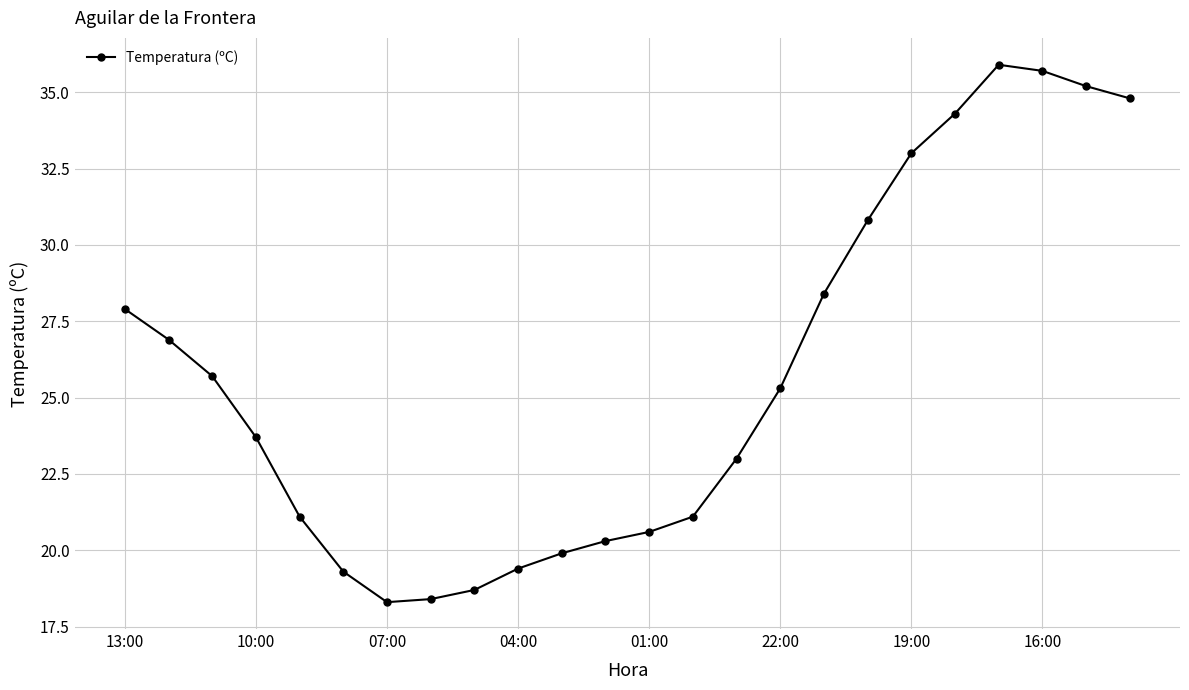

What is the value of the 23rd point from the left?

35.2